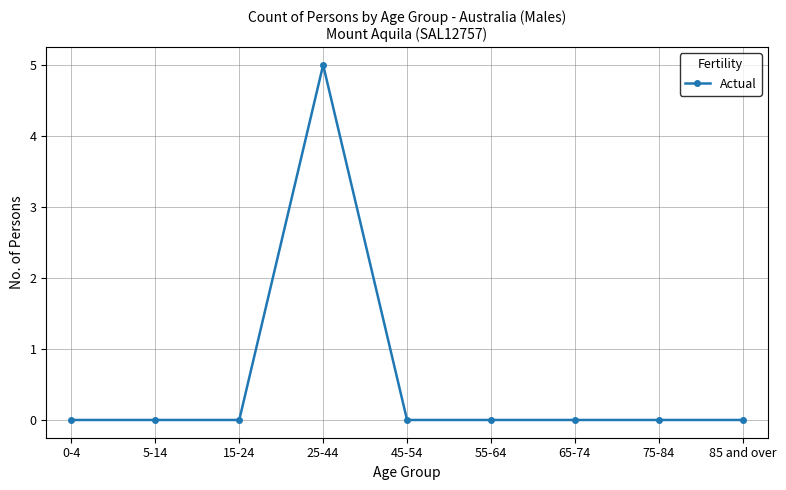

What is the value of the 4th point from the left?

5